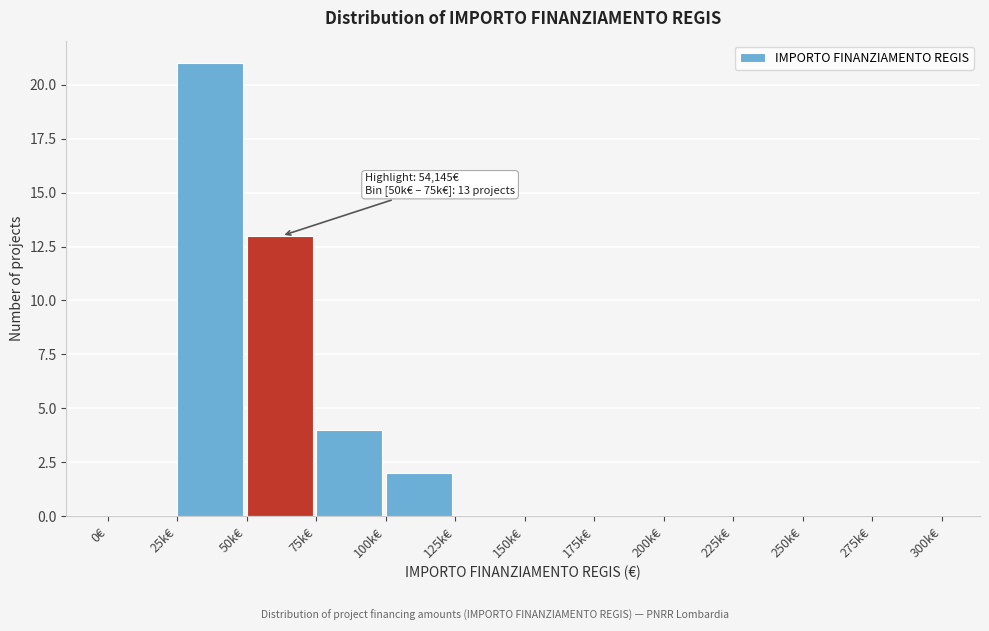

Reading right to left, what are all the values shown in this chart?

275k€=0	250k€=0	225k€=0	200k€=0	175k€=0	150k€=0	125k€=0	100k€=2	75k€=4	50k€=13	25k€=21	0€=0